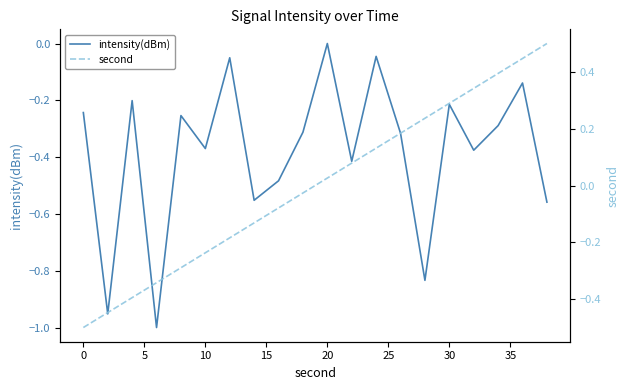

Is it true that intensity(dBm) equals -0.2 at 10?

False